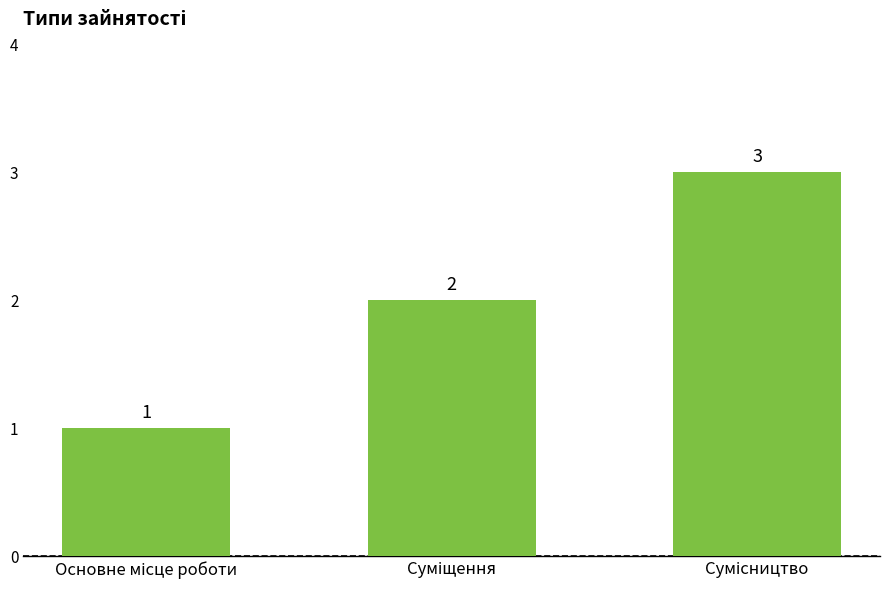

What is the value of the 3rd bar from the left?

3